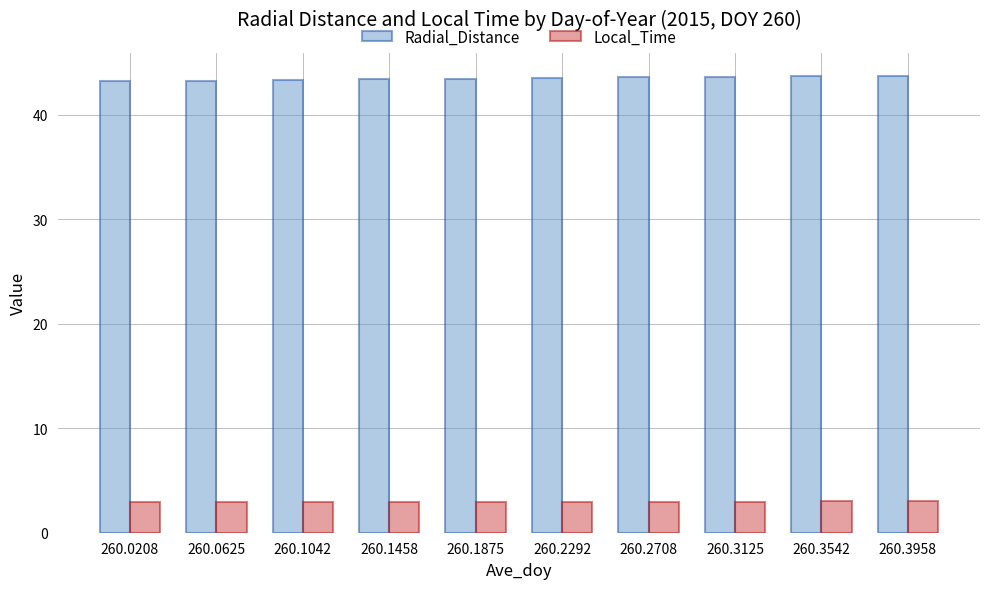

What is the sum of all Local_Time values?

29.6